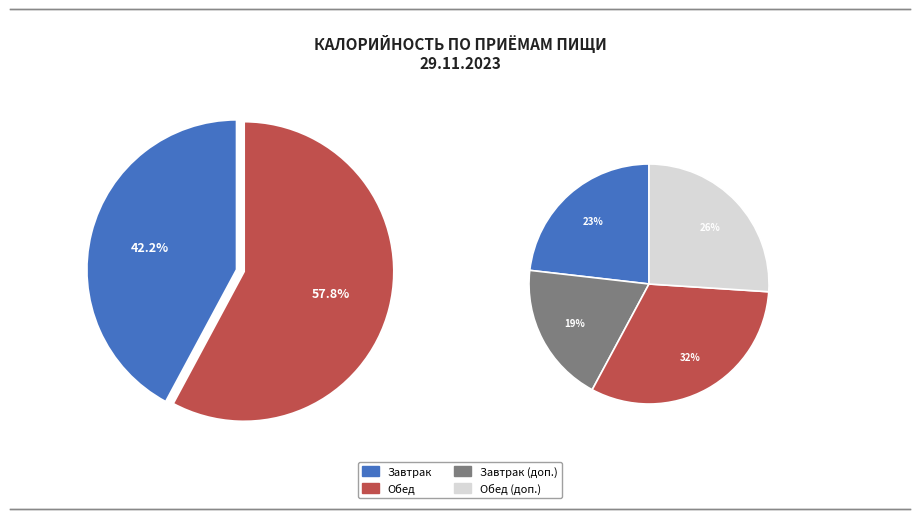

What is the largest slice in the pie chart?

Обед